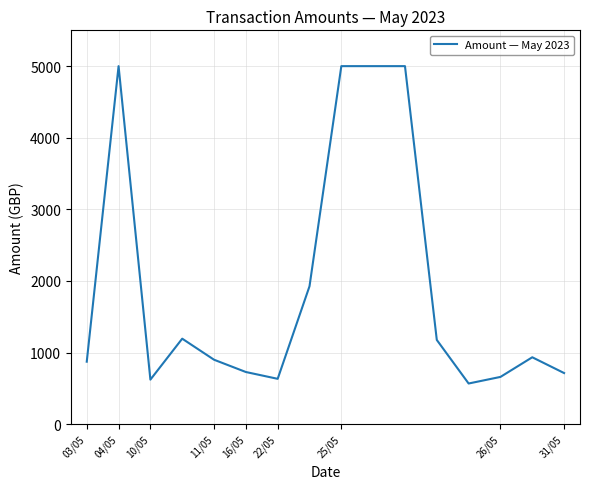

What is the maximum value shown in the chart?

5000.0